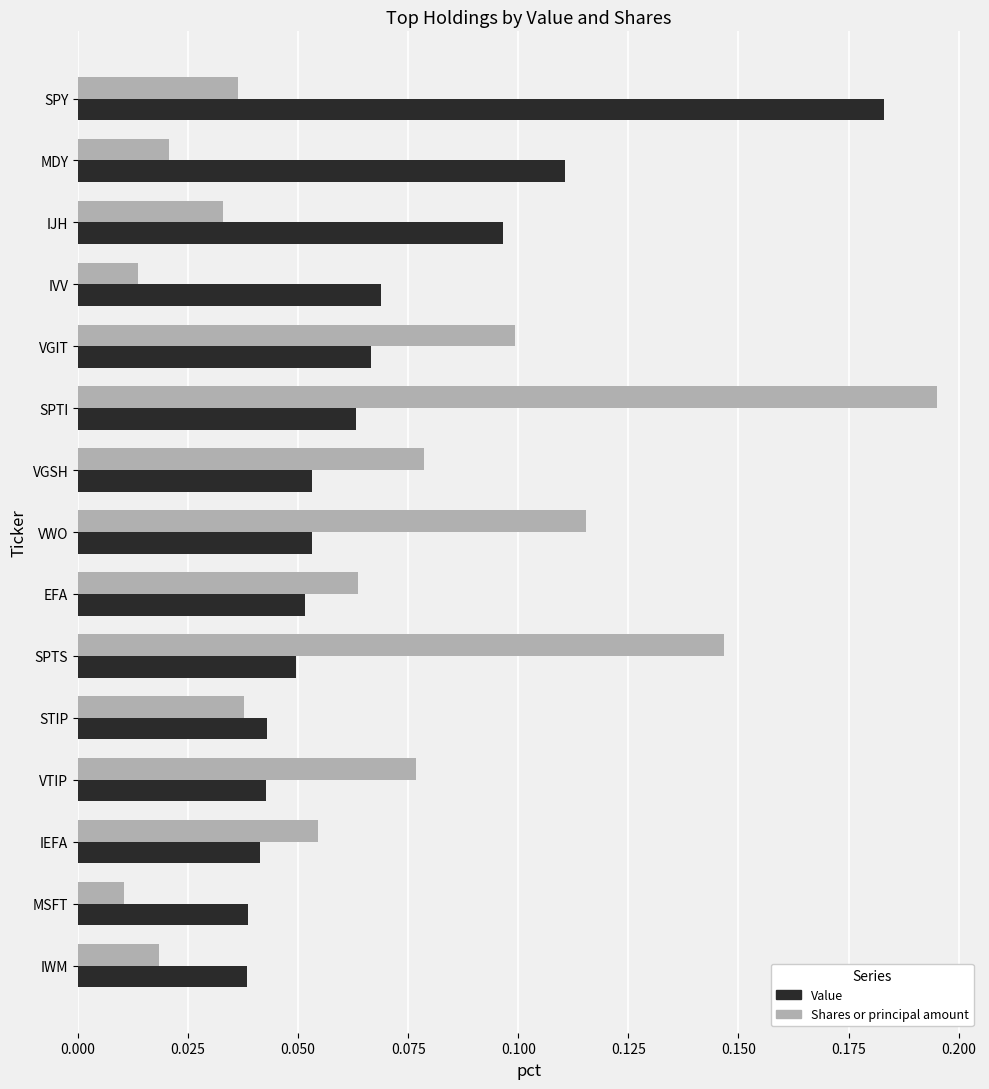

What are all the series names shown in the legend?

Value, Shares or principal amount